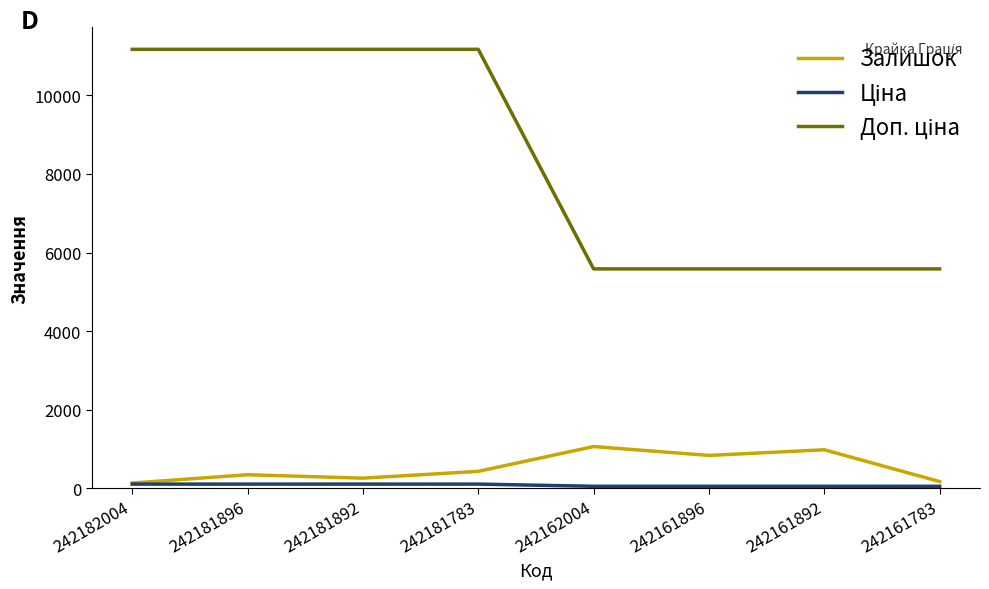

Is it true that Залишок equals 295.3 at 242162004?

False